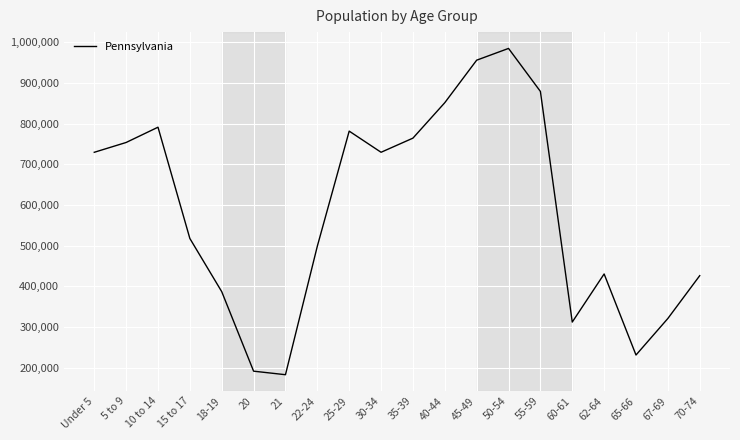

At which category does the data reach its first local peak?

10 to 14